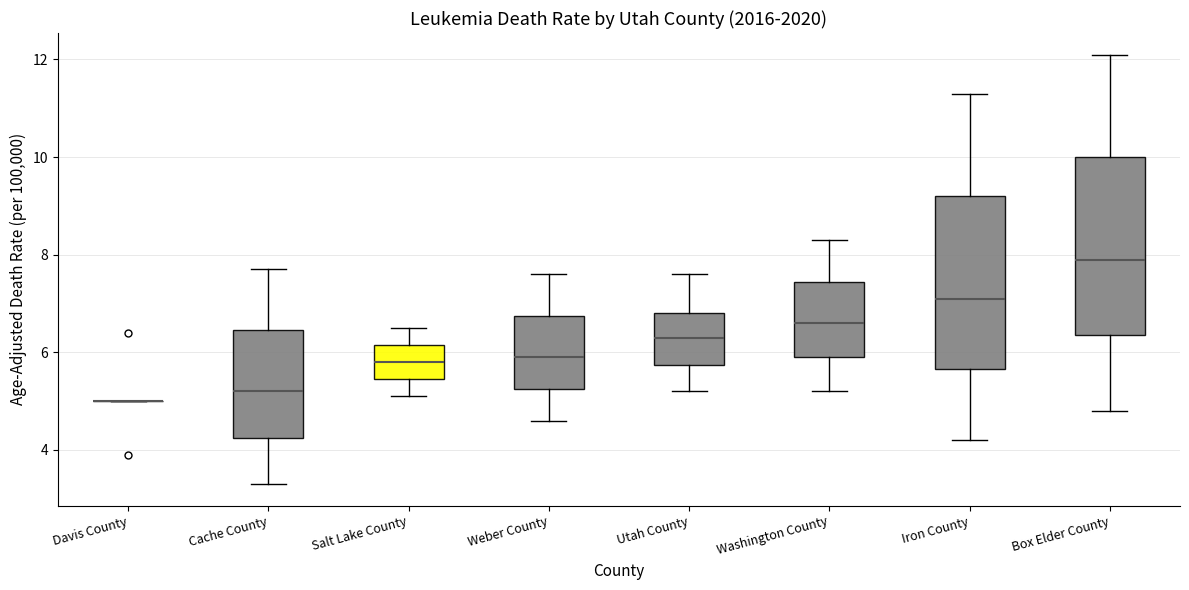

Reading left to right, read every box against the y-axis: the position of its median line, the range the box covers, and the ends of its whiskers. The values are not printed on the chart, so give them approximately, as read against the axis.

Davis County: box collapsed to a line at 5.0, whiskers 5.0 to 5.0
Cache County: median 5.2, box 4.2 to 6.4, whiskers 3.4 to 7.8
Salt Lake County: median 5.8, box 5.4 to 6.2, whiskers 5.2 to 6.6
Weber County: median 6.0, box 5.2 to 6.8, whiskers 4.6 to 7.6
Utah County: median 6.4, box 5.8 to 6.8, whiskers 5.2 to 7.6
Washington County: median 6.6, box 6.0 to 7.4, whiskers 5.2 to 8.4
Iron County: median 7.2, box 5.6 to 9.2, whiskers 4.2 to 11.4
Box Elder County: median 8.0, box 6.4 to 10.0, whiskers 4.8 to 12.2